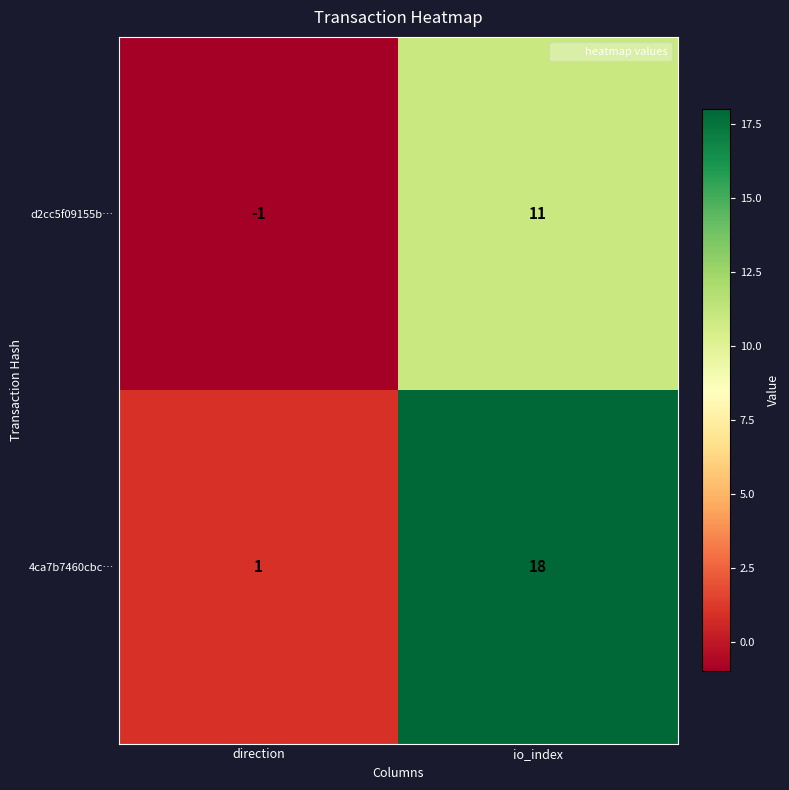

Rank the series by their average value, from highest to lowest.

4ca7b7460cbc…, d2cc5f09155b…